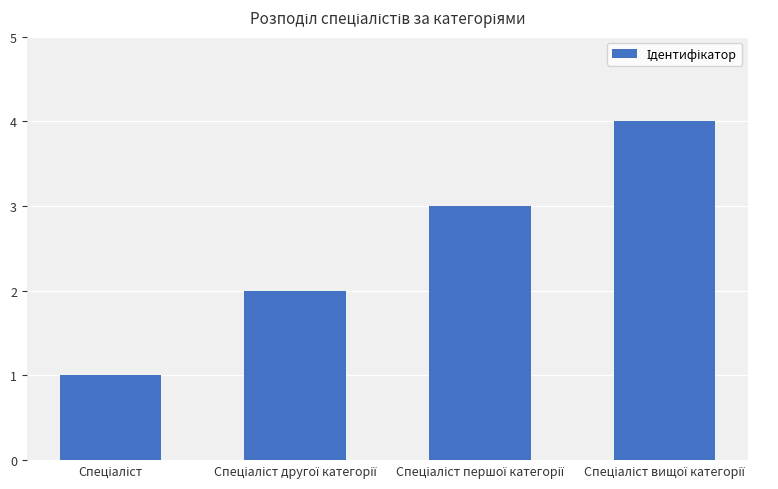

What is the greatest value displayed?

4